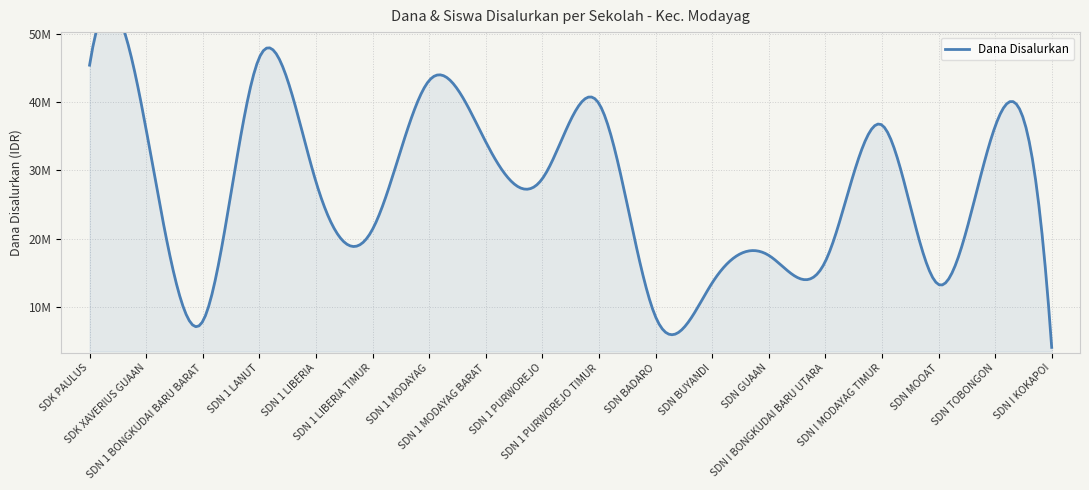

What is the label of the 3rd point from the left?

SDN 1 BONGKUDAI BARU BARAT